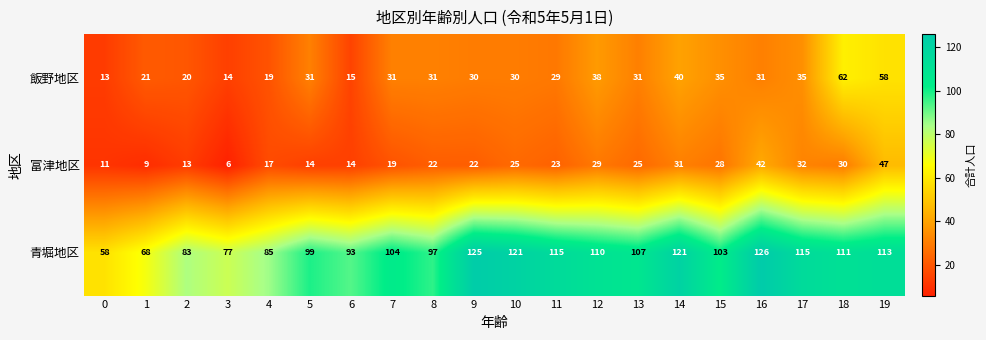

What is the difference between the highest and lowest values at 0?

47